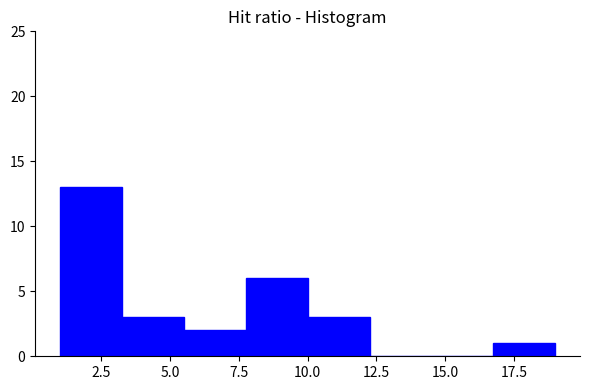

Which range on the x-axis has the tallest bar?

1.00 to 3.25